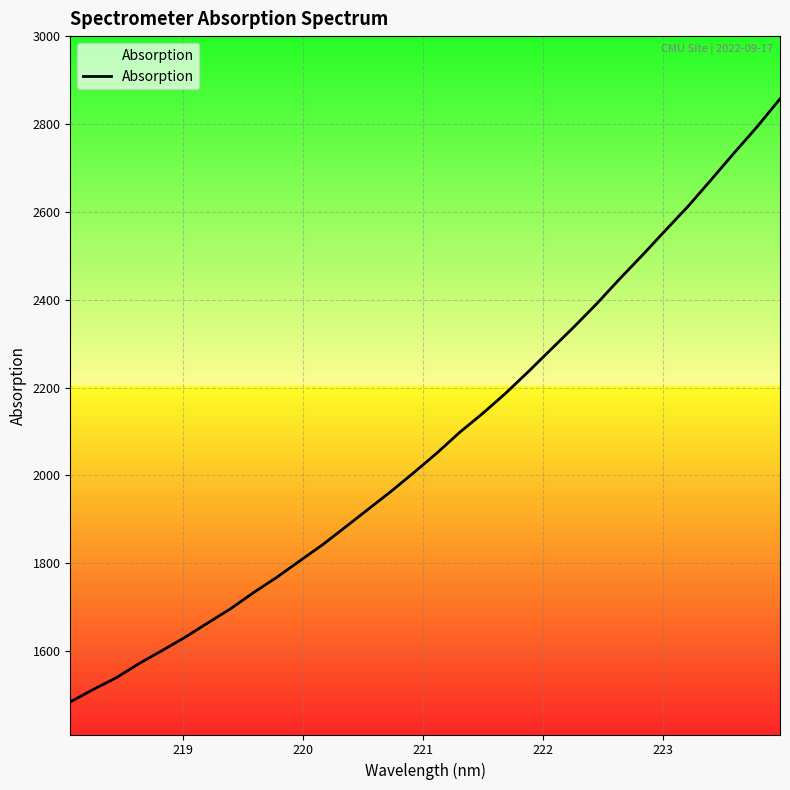

What is the sum of all values?

66537.8